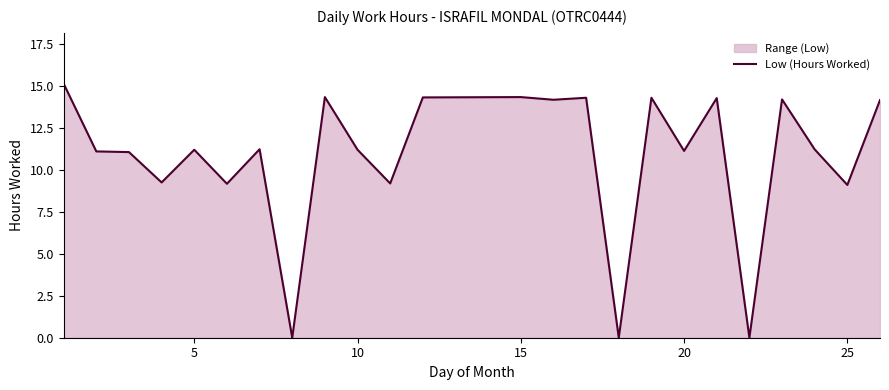

What is the maximum value shown in the chart?

15.2